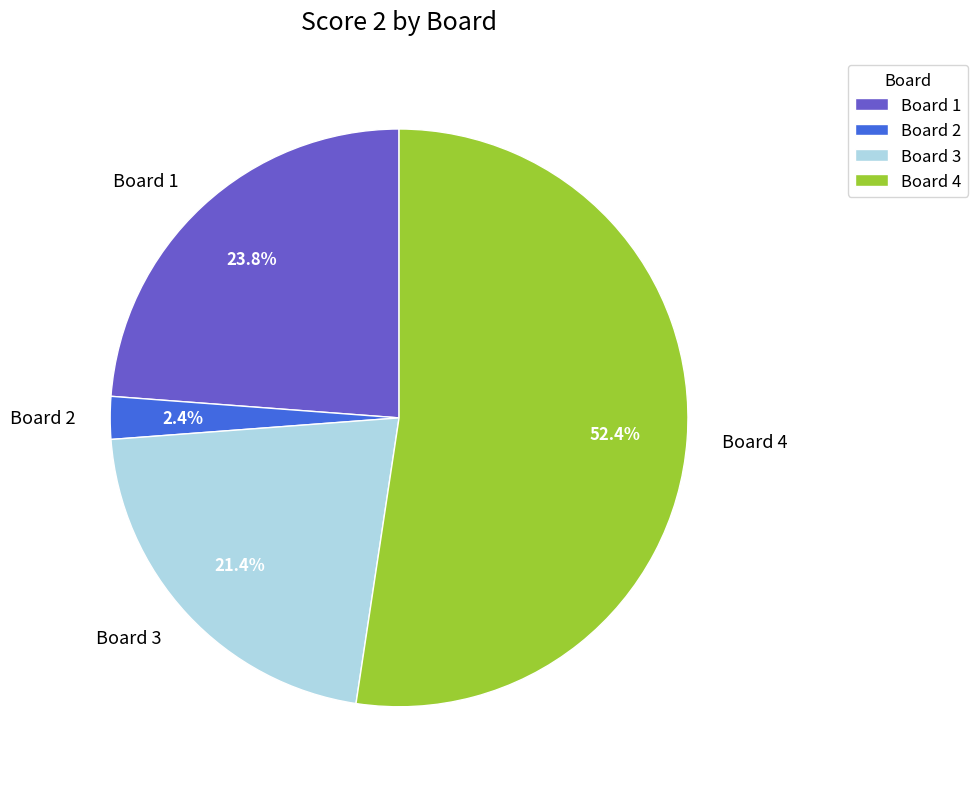

Is it true that Board 4 is 52% of the pie?

True